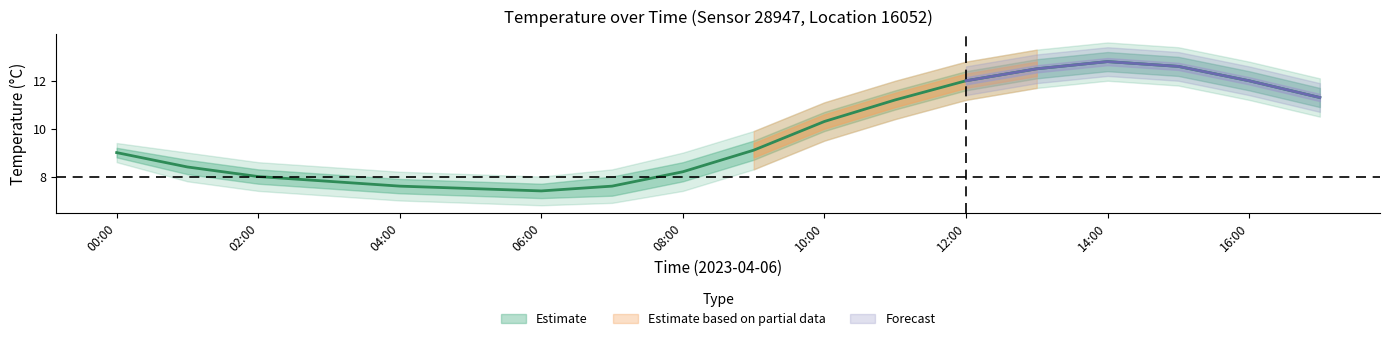

How many values in the temperature_upper1 series are below 9?

8